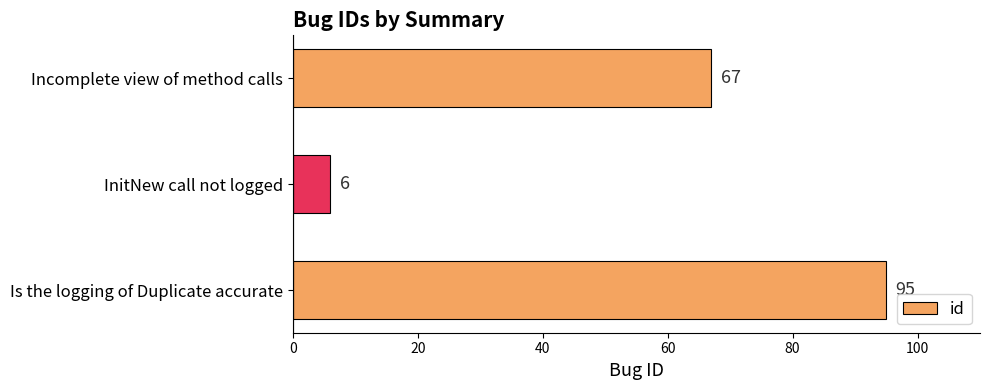

True or false: the data shows 6 at InitNew call not logged.

True